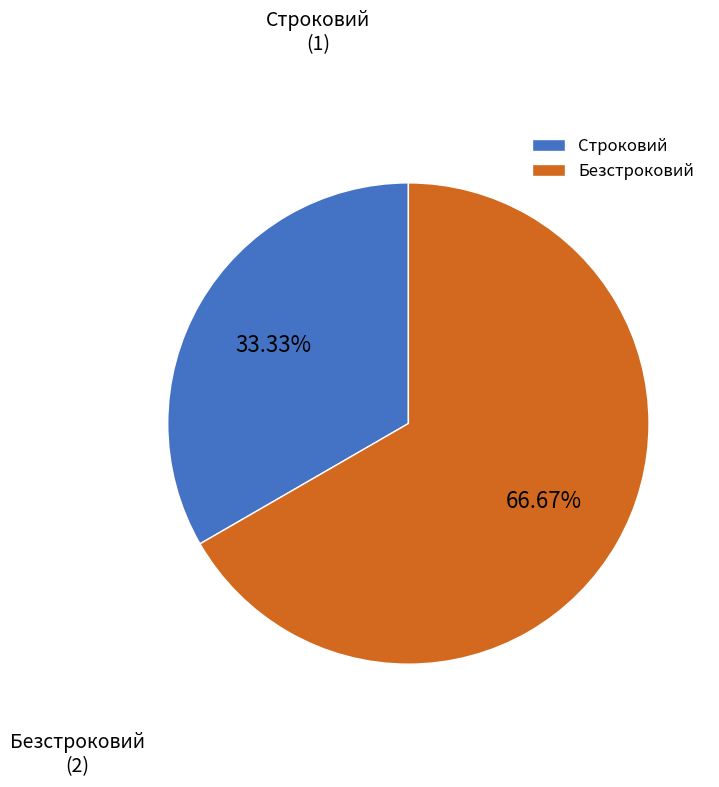

What is the majority slice?

Безстроковий